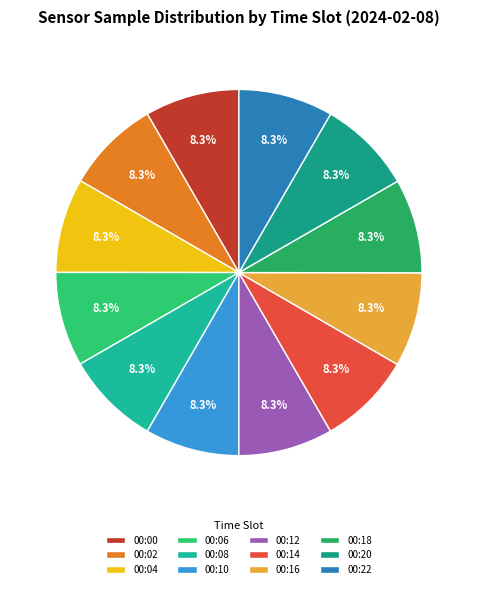

Rank the categories by value from highest to lowest.

00:22, 00:04, 00:00, 00:20, 00:06, 00:18, 00:16, 00:12, 00:08, 00:10, 00:02, 00:14